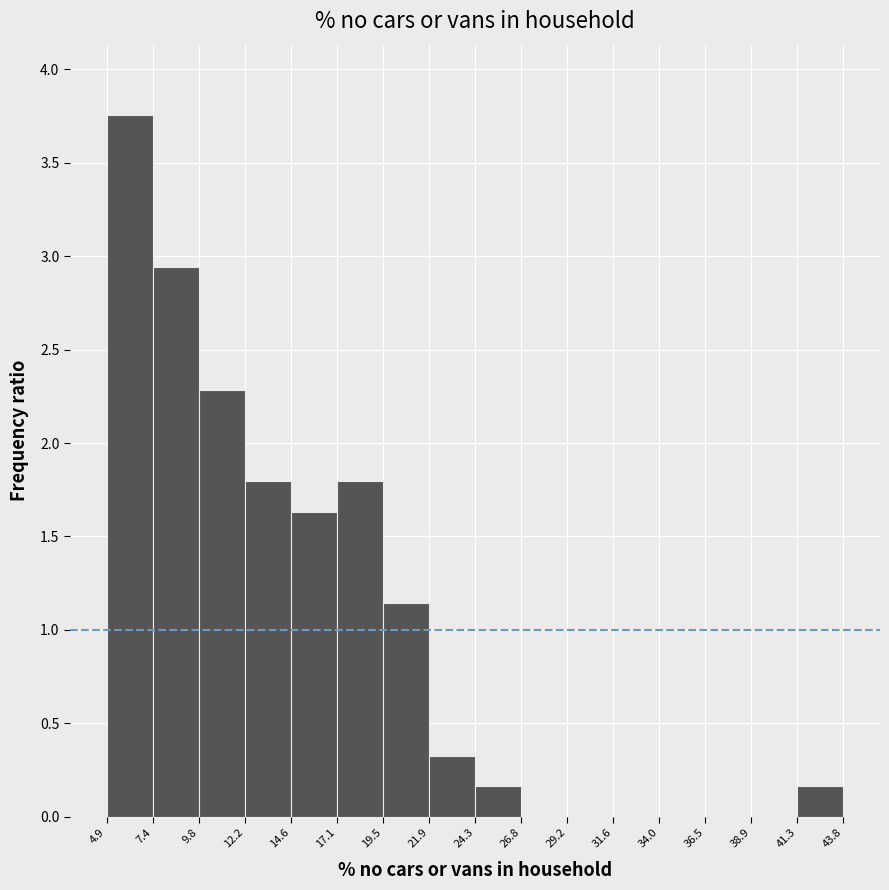

What is the height of the bar covering 21.9 to 24.3 on the x-axis? The values are not printed on the chart, so give them approximately, as read against the axis.

0.35